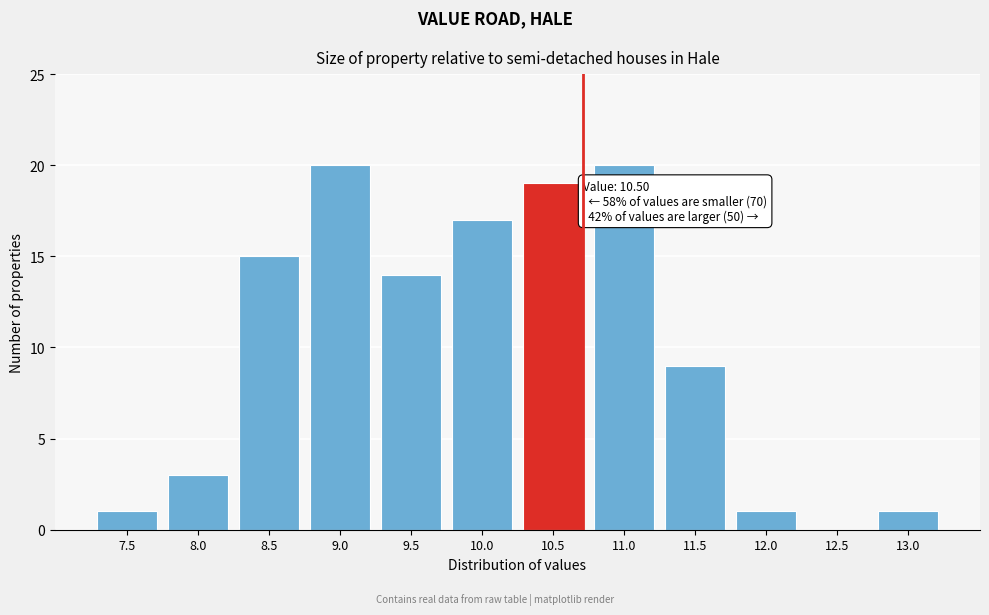

Reading left to right, what are all the values shown in this chart?

7.5=1	8.0=3	8.5=15	9.0=20	9.5=14	10.0=17	10.5=19	11.0=20	11.5=9	12.0=1	12.5=0	13.0=1